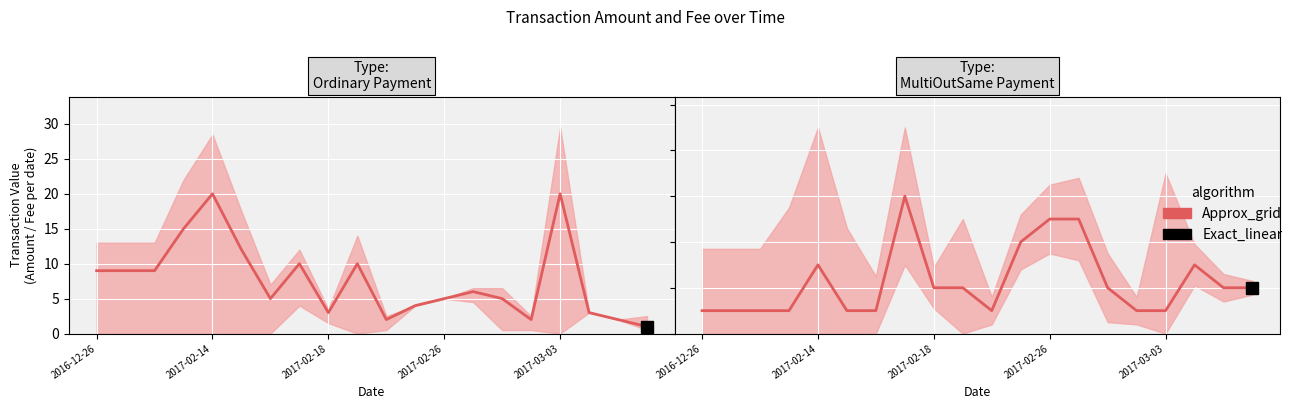

How many points are lower than both their immediate neighbors (excluding endpoints)?

1